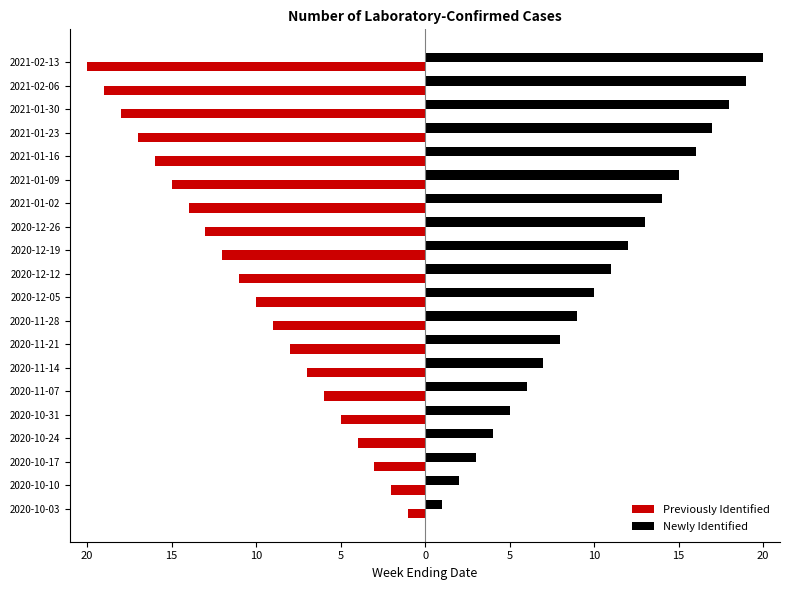

What is the minimum value for Newly Identified?

1